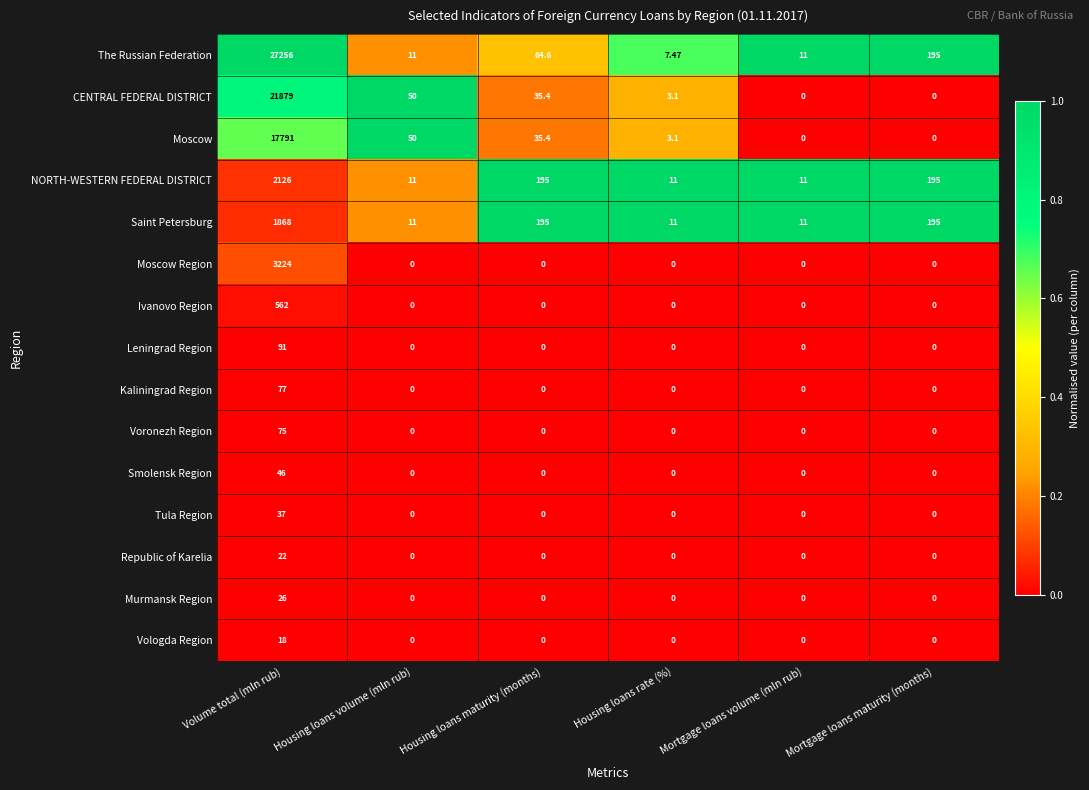

At which label does Vologda Region reach its peak?

Volume total (mln rub)